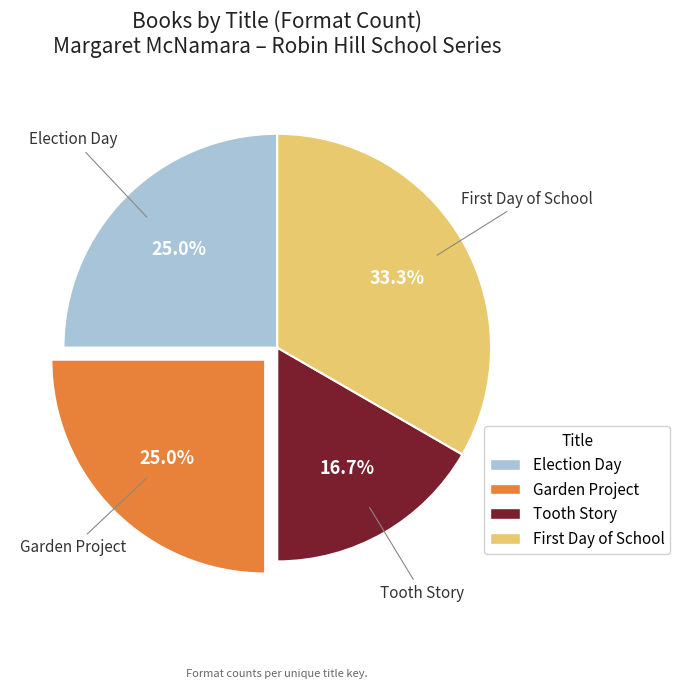

To the nearest percent, what is the average slice percentage?

25%